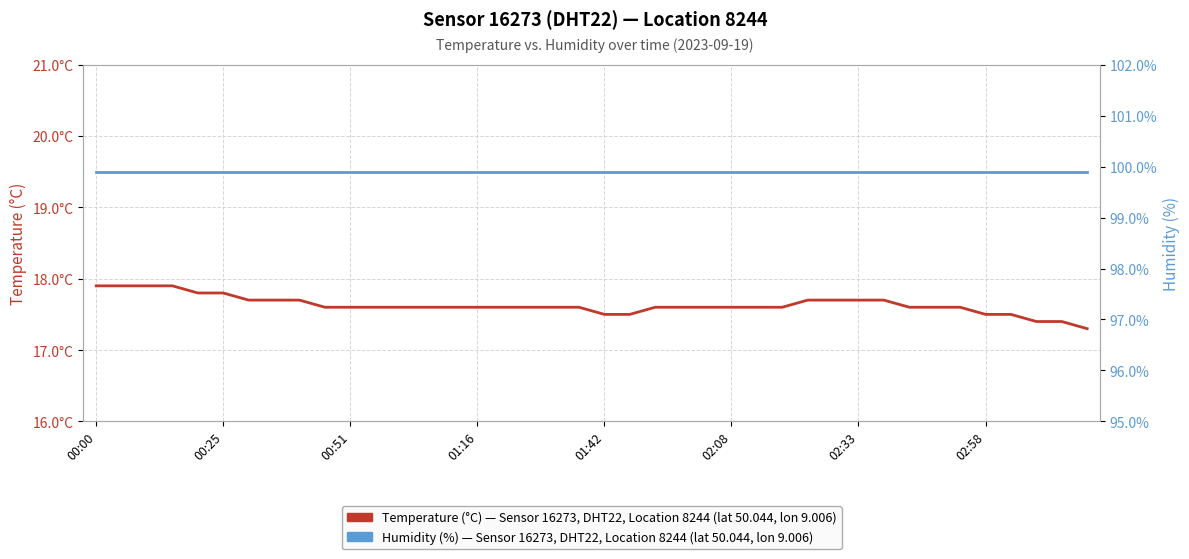

What is the sum of the Humidity (%) — Sensor 16273, Location 8244 values at 21 and 32?

199.8